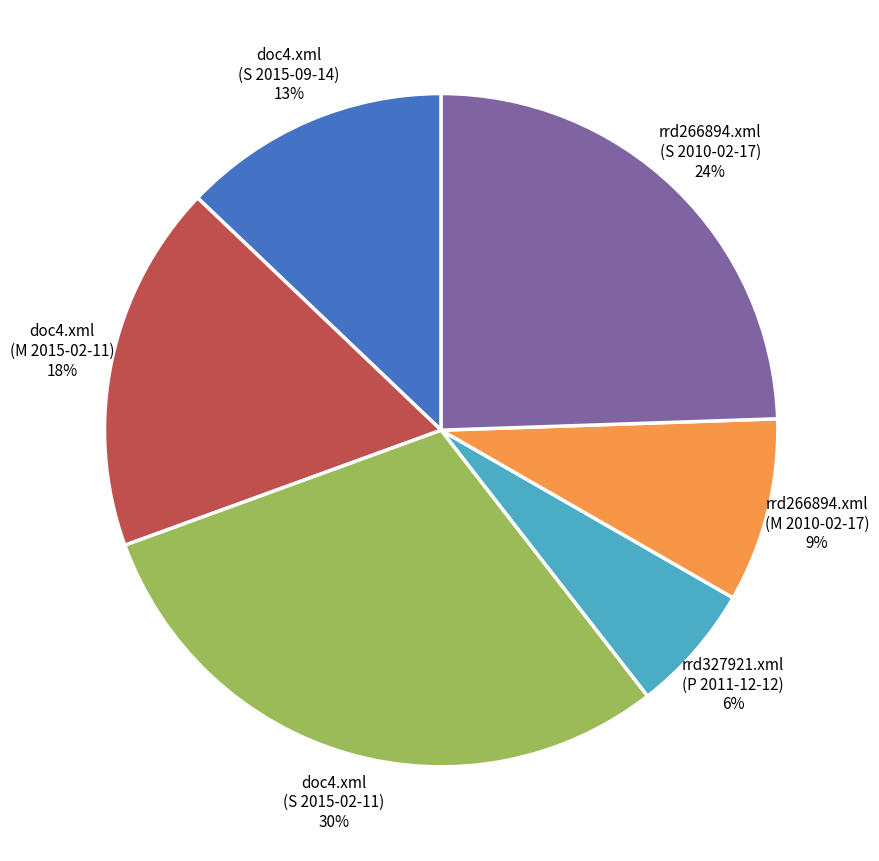

What percentage is the doc4.xml (M 2015-02-11) slice, to the nearest percent?

18%